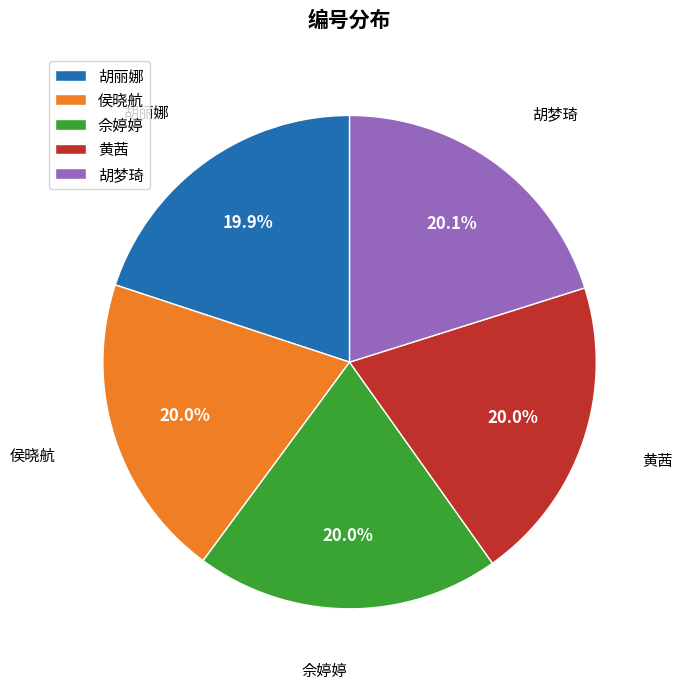

What is the ratio of the value at 胡梦琦 to the value at 黄茜?

1.0